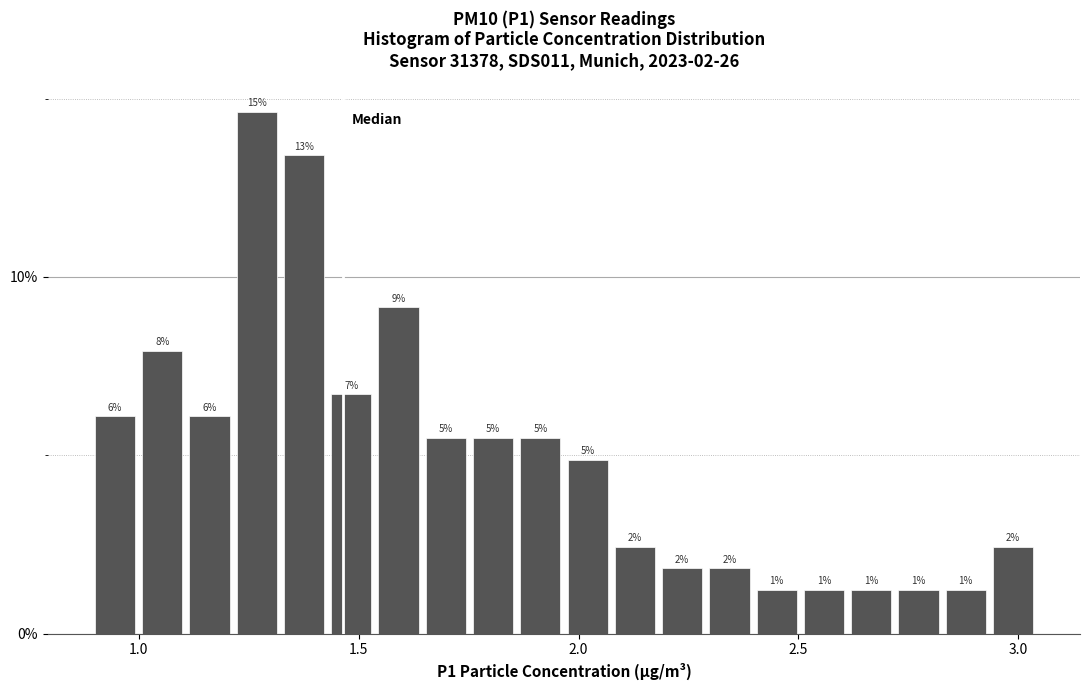

Around what value on the x-axis is the tallest bar? Give the approximate position of its centre, as read against the axis.

1.25